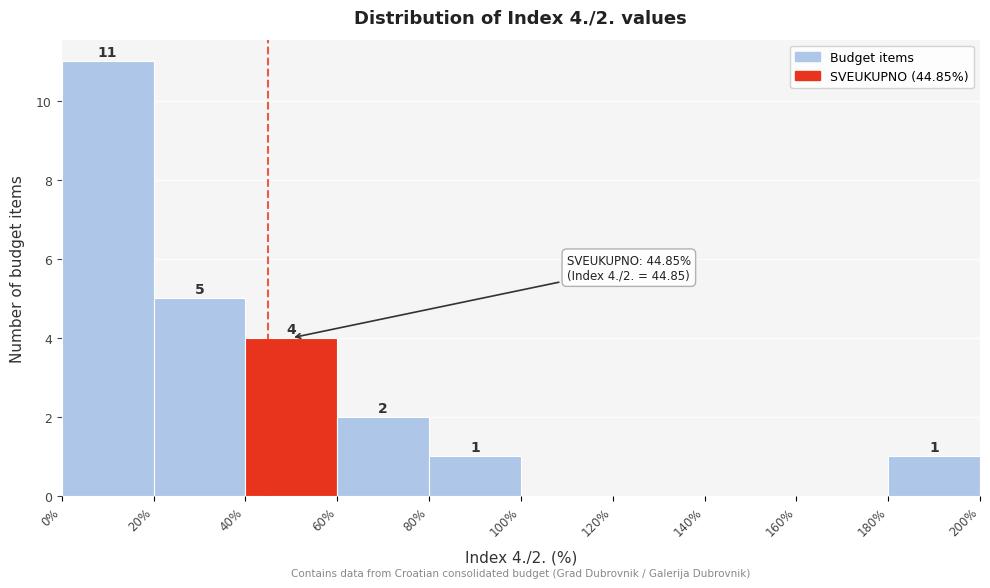

Over which range of the x-axis is the bar tallest?

0% to 20%